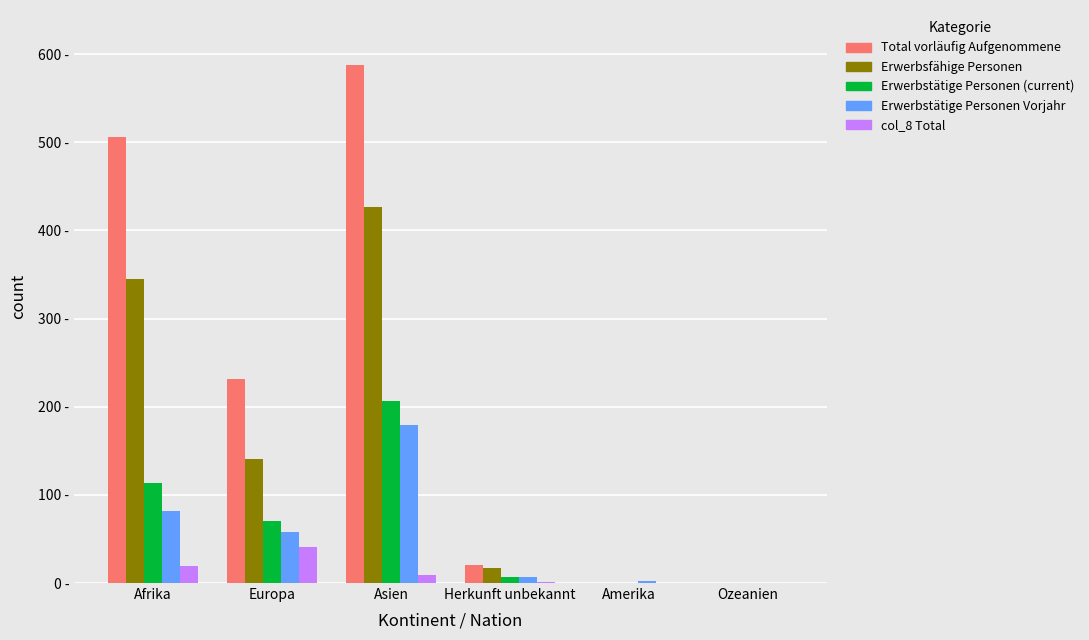

What is the label of the 4th bar from the right?

Asien